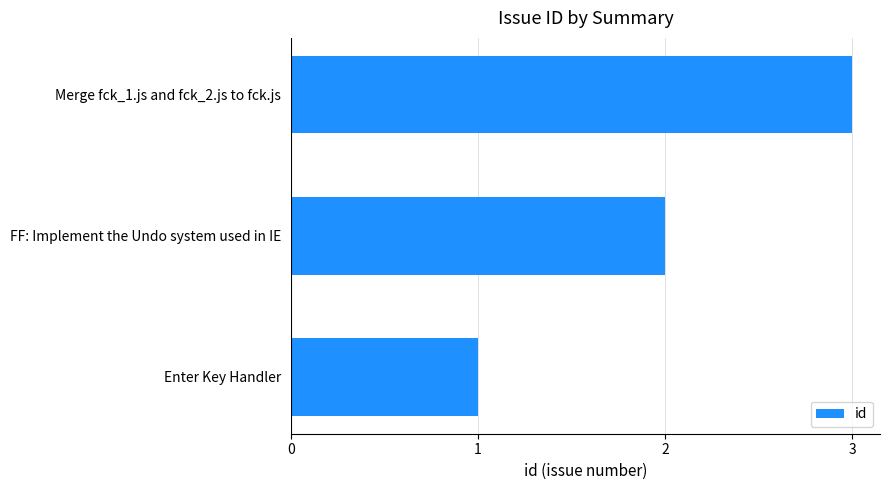

What is the change in value from Enter Key Handler to FF: Implement the Undo system used in IE?

+1